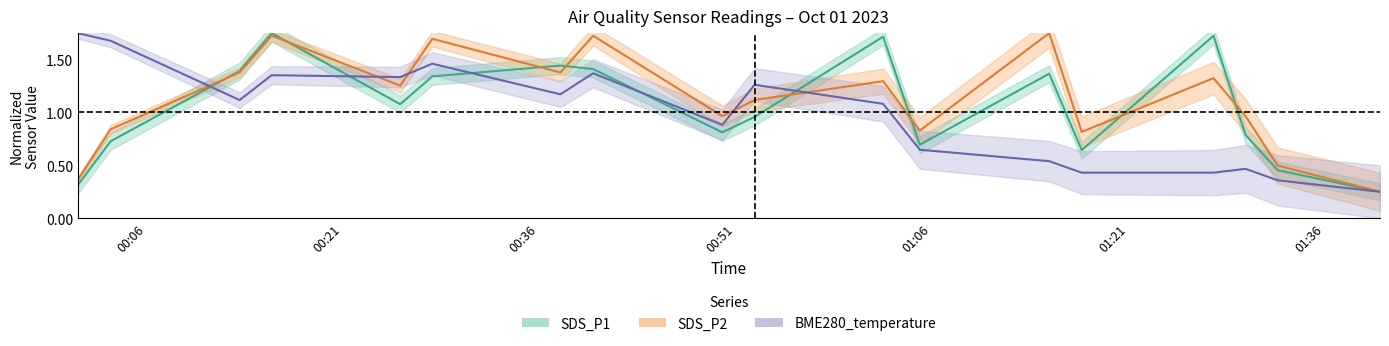

True or false: SDS_P2 has a value of 2.2 at 00:36.

False